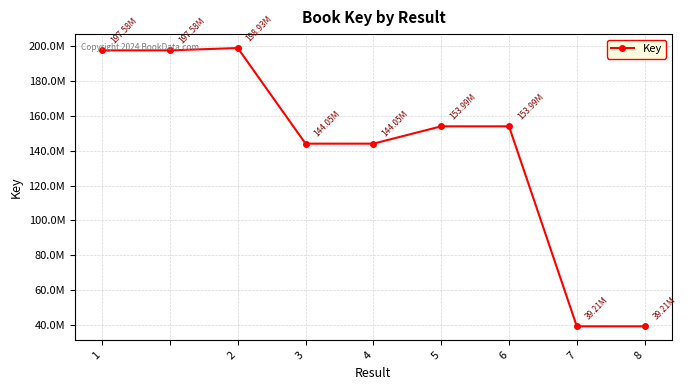

What is the smallest value displayed?

39213897